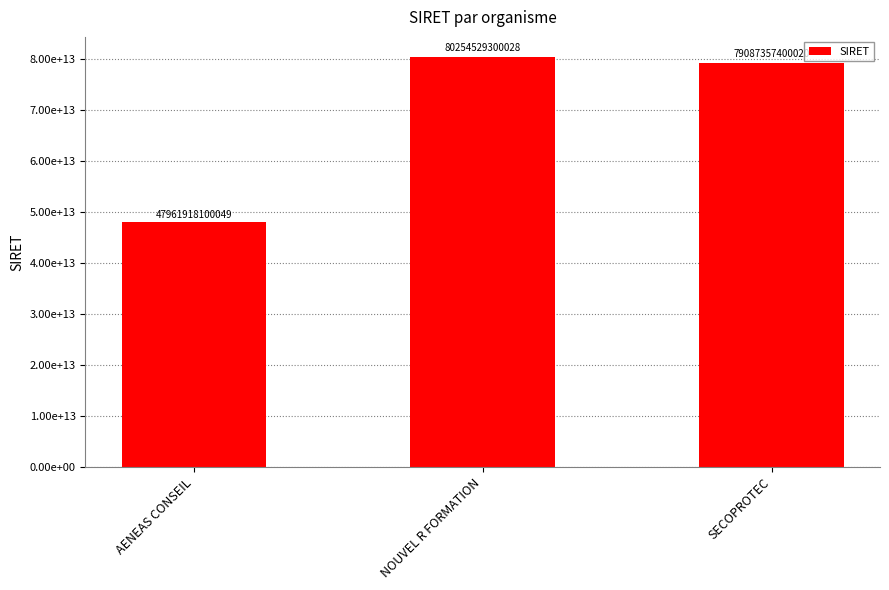

Rank the categories by value from highest to lowest.

NOUVEL R FORMATION, SECOPROTEC, AENEAS CONSEIL